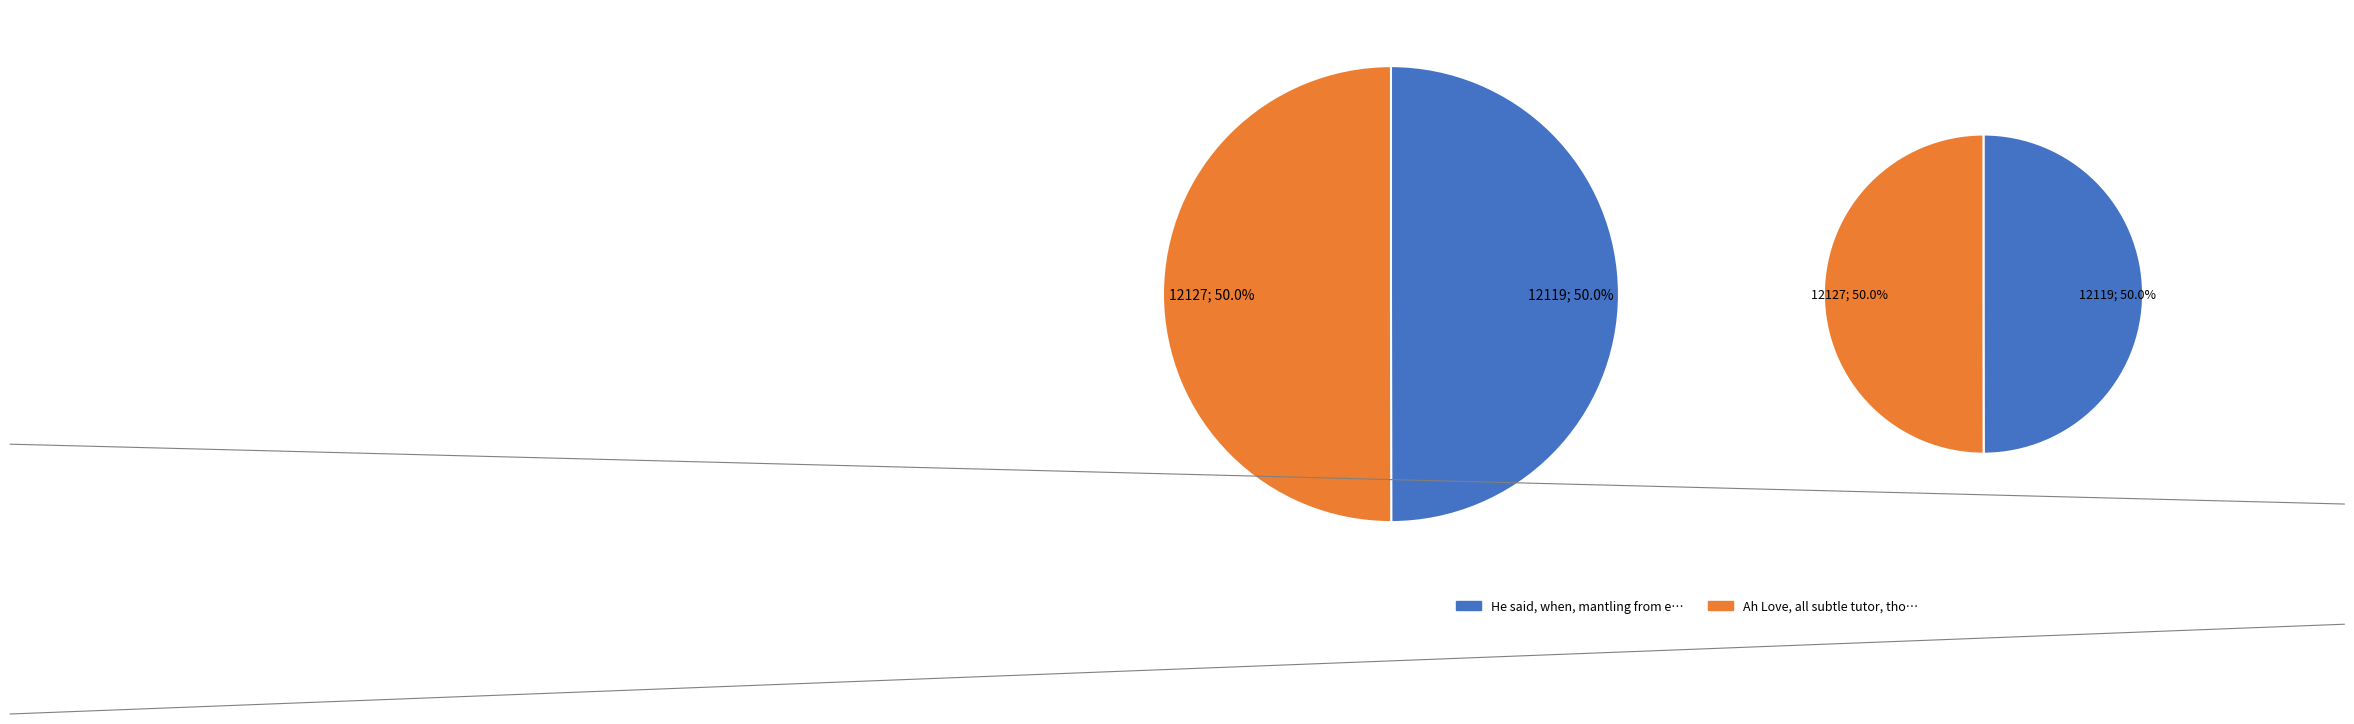

To the nearest percent, what percentage of the pie is Ah Love, all subtle tutor, thou can'st?

50%